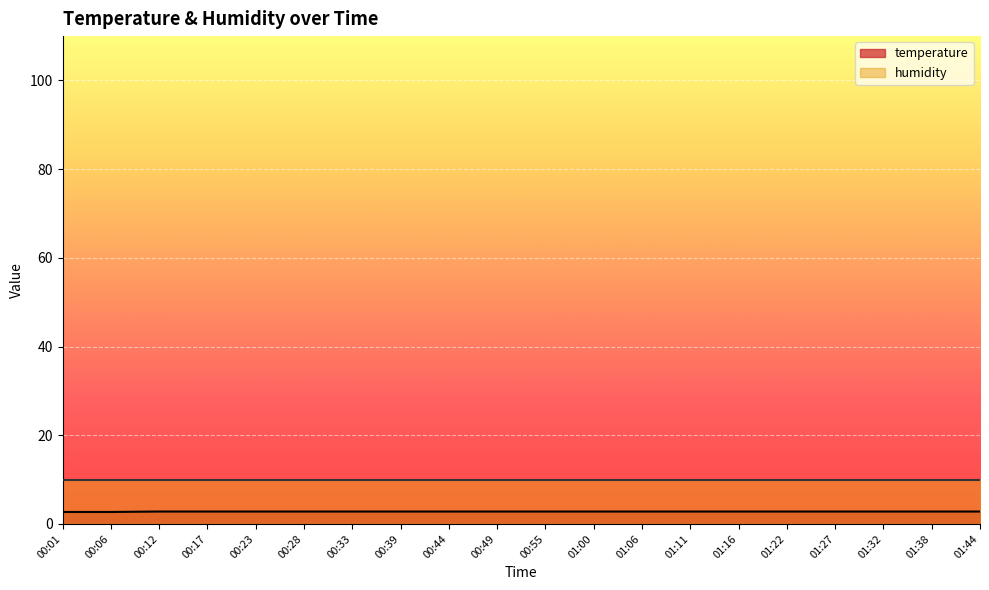

Count the values in the range 2 to 3.

20